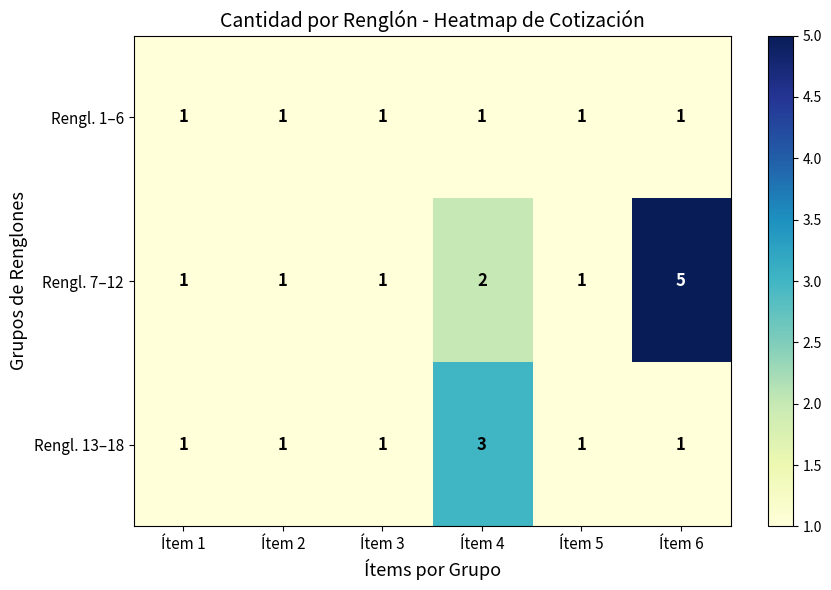

Reading right to left, transcribe all the data shown in this chart.

Rengl. 1–6: Ítem 6=1	Ítem 5=1	Ítem 4=1	Ítem 3=1	Ítem 2=1	Ítem 1=1
Rengl. 7–12: Ítem 6=5	Ítem 5=1	Ítem 4=2	Ítem 3=1	Ítem 2=1	Ítem 1=1
Rengl. 13–18: Ítem 6=1	Ítem 5=1	Ítem 4=3	Ítem 3=1	Ítem 2=1	Ítem 1=1